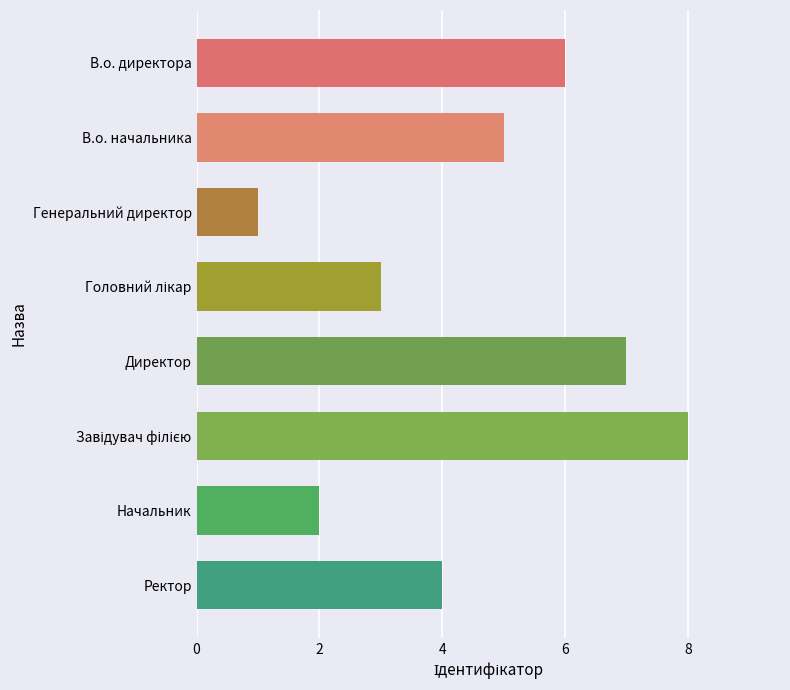

Reading bottom to top, extract all data points from this chart.

4	2	8	7	3	1	5	6